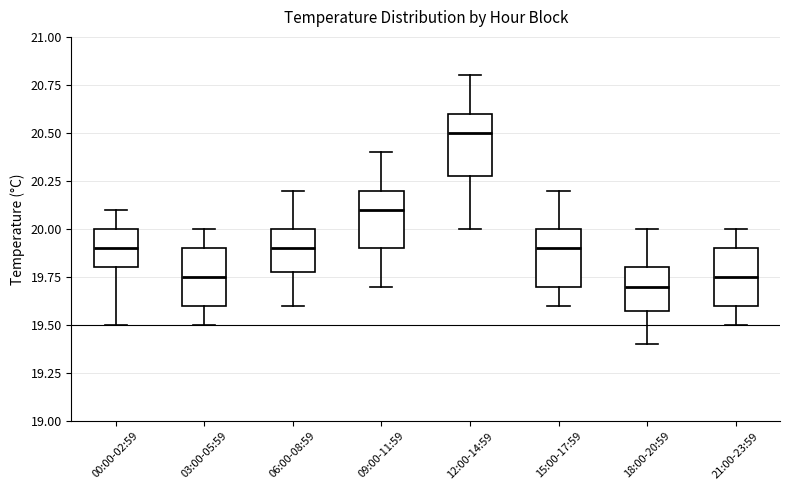

Where does the median line of the box for 03:00-05:59 sit on the y-axis? The values are not printed on the chart, so give them approximately, as read against the axis.

19.75